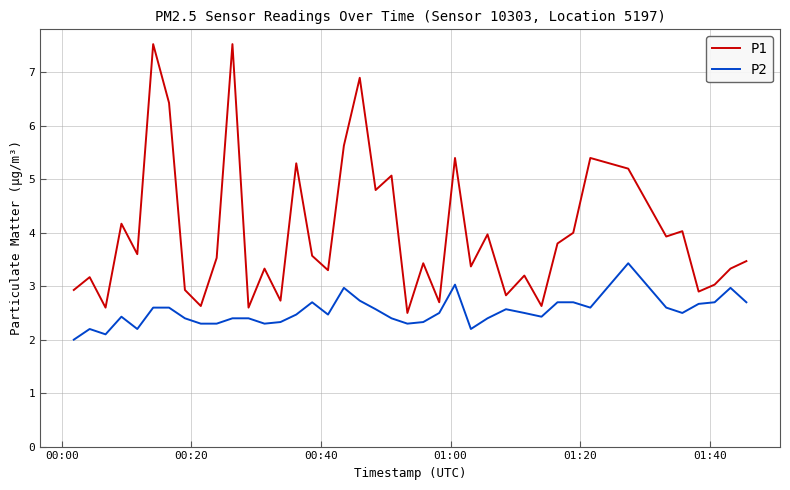

Reading right to left, what are all the values shown in this chart?

P1: 3.5	3.3	3.0	2.9	4.0	3.9	5.2	5.4	4.0	3.8	2.6	3.2	2.8	4.0	3.4	5.4	2.7	3.4	2.5	5.1	4.8	6.9	5.6	3.3	3.6	5.3	2.7	3.3	2.6	7.5	3.5	2.6	2.9	6.4	7.5	3.6	4.2	2.6	3.2	2.9
P2: 2.7	3.0	2.7	2.7	2.5	2.6	3.4	2.6	2.7	2.7	2.4	2.5	2.6	2.4	2.2	3.0	2.5	2.3	2.3	2.4	2.6	2.7	3.0	2.5	2.7	2.5	2.3	2.3	2.4	2.4	2.3	2.3	2.4	2.6	2.6	2.2	2.4	2.1	2.2	2.0